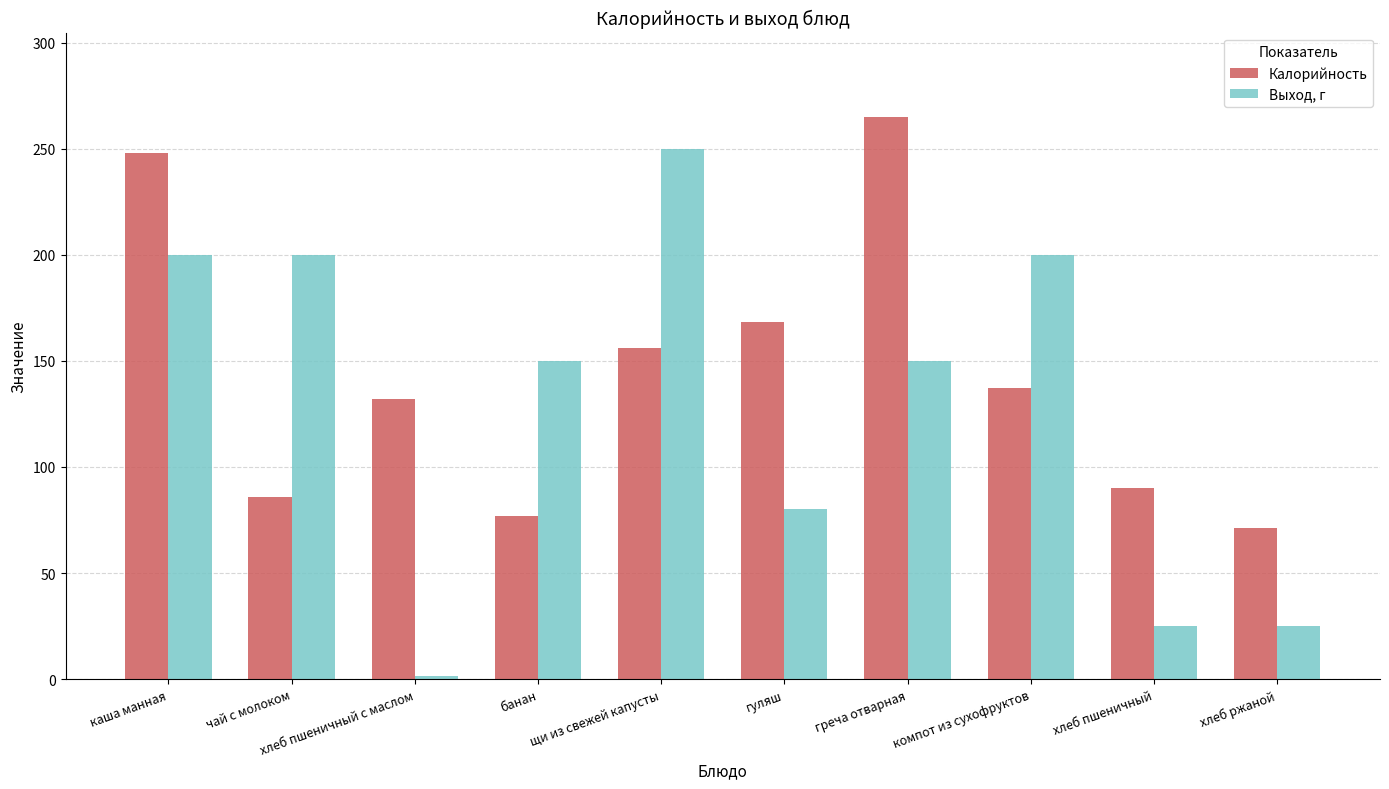

What is the sum of the Выход, г values at гуляш and компот из сухофруктов?

280.0